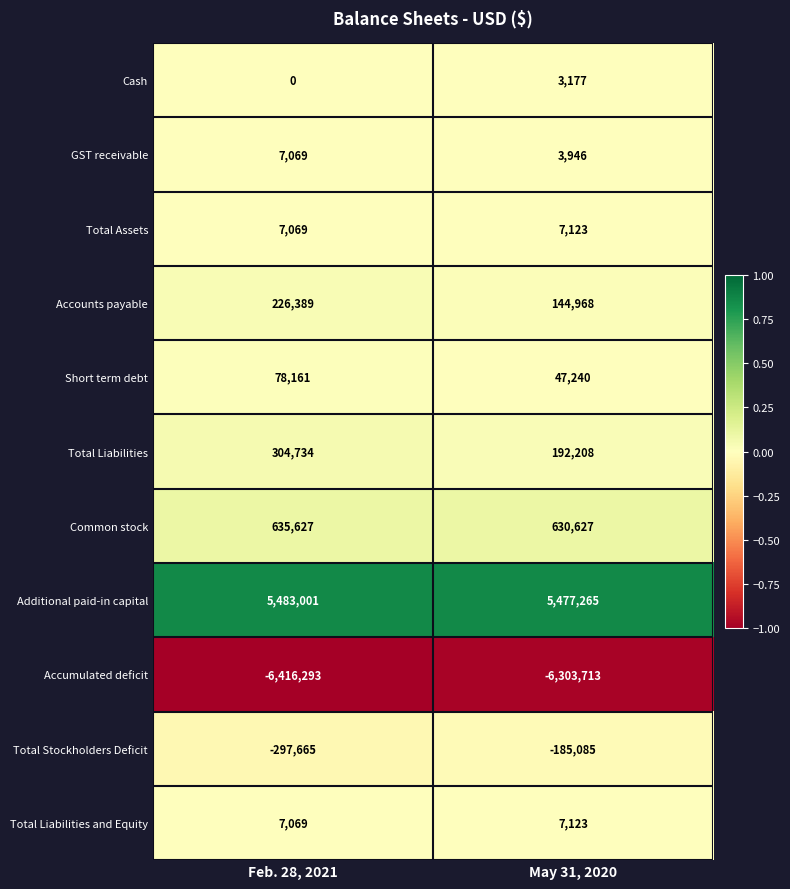

Reading right to left, transcribe all the data shown in this chart.

Cash: 3177	0
GST receivable: 3946	7069
Total Assets: 7123	7069
Accounts payable: 144968	226389
Short term debt: 47240	78161
Total Liabilities: 192208	304734
Common stock: 630627	635627
Additional paid-in capital: 5477265	5483001
Accumulated deficit: -6303713	-6416293
Total Stockholders Deficit: -185085	-297665
Total Liabilities and Equity: 7123	7069